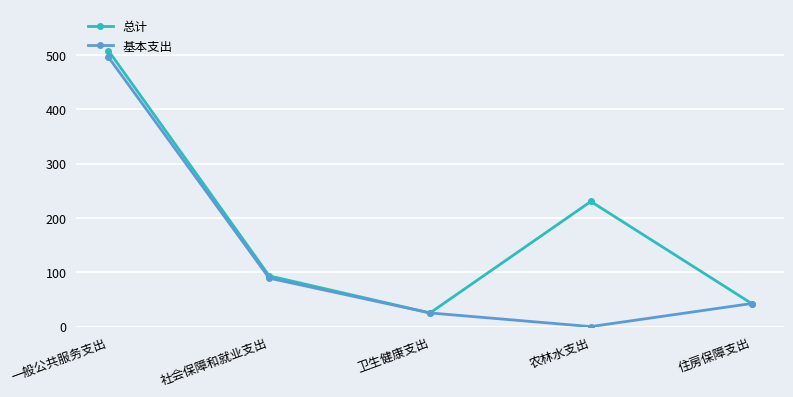

What is the value of the 总计 point at the 2nd from the left?

93.4